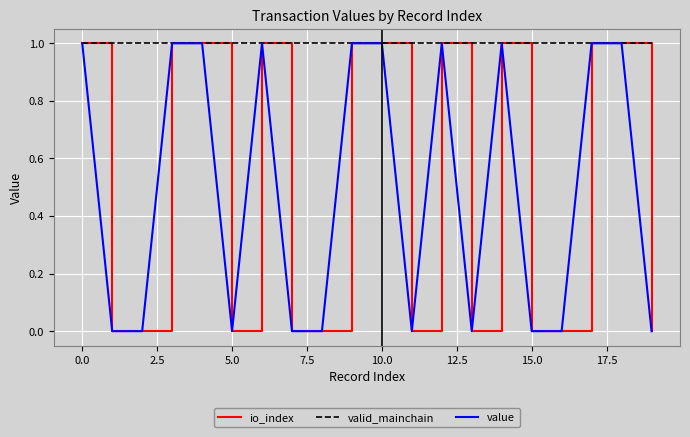

Is this an area chart (filled region under the line)?

No